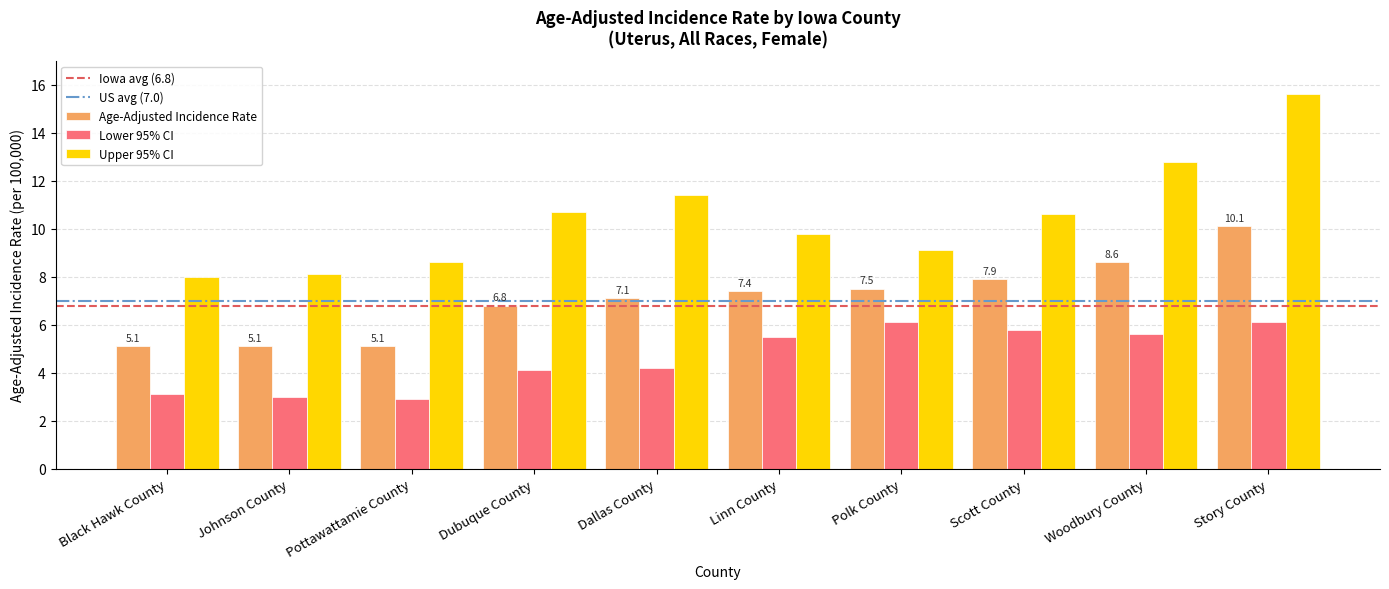

What is the total value across all series at Woodbury County?

27.0